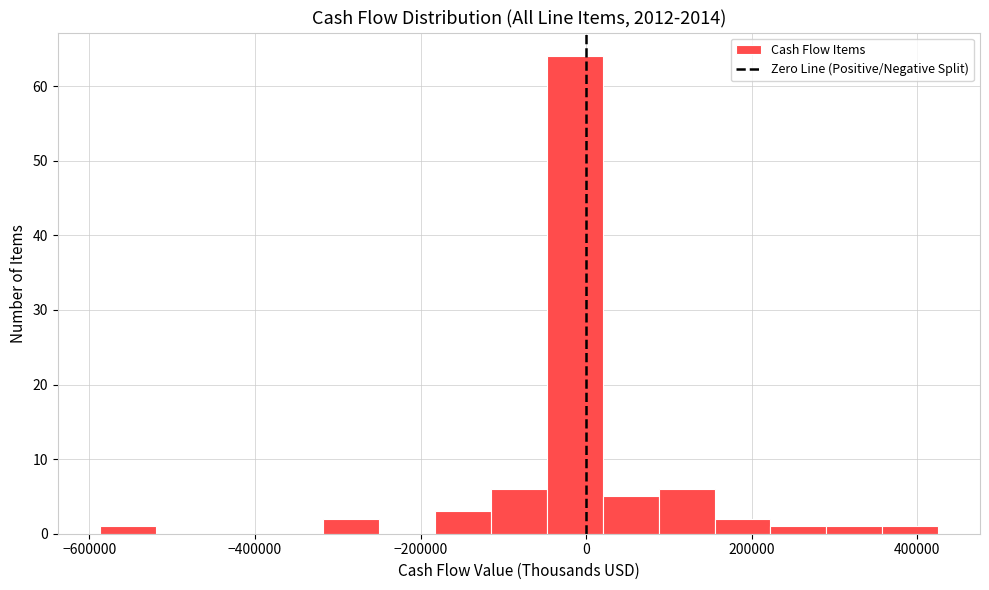

Read against the x-axis, roughly where is the centre of the tallest bar?

-20000